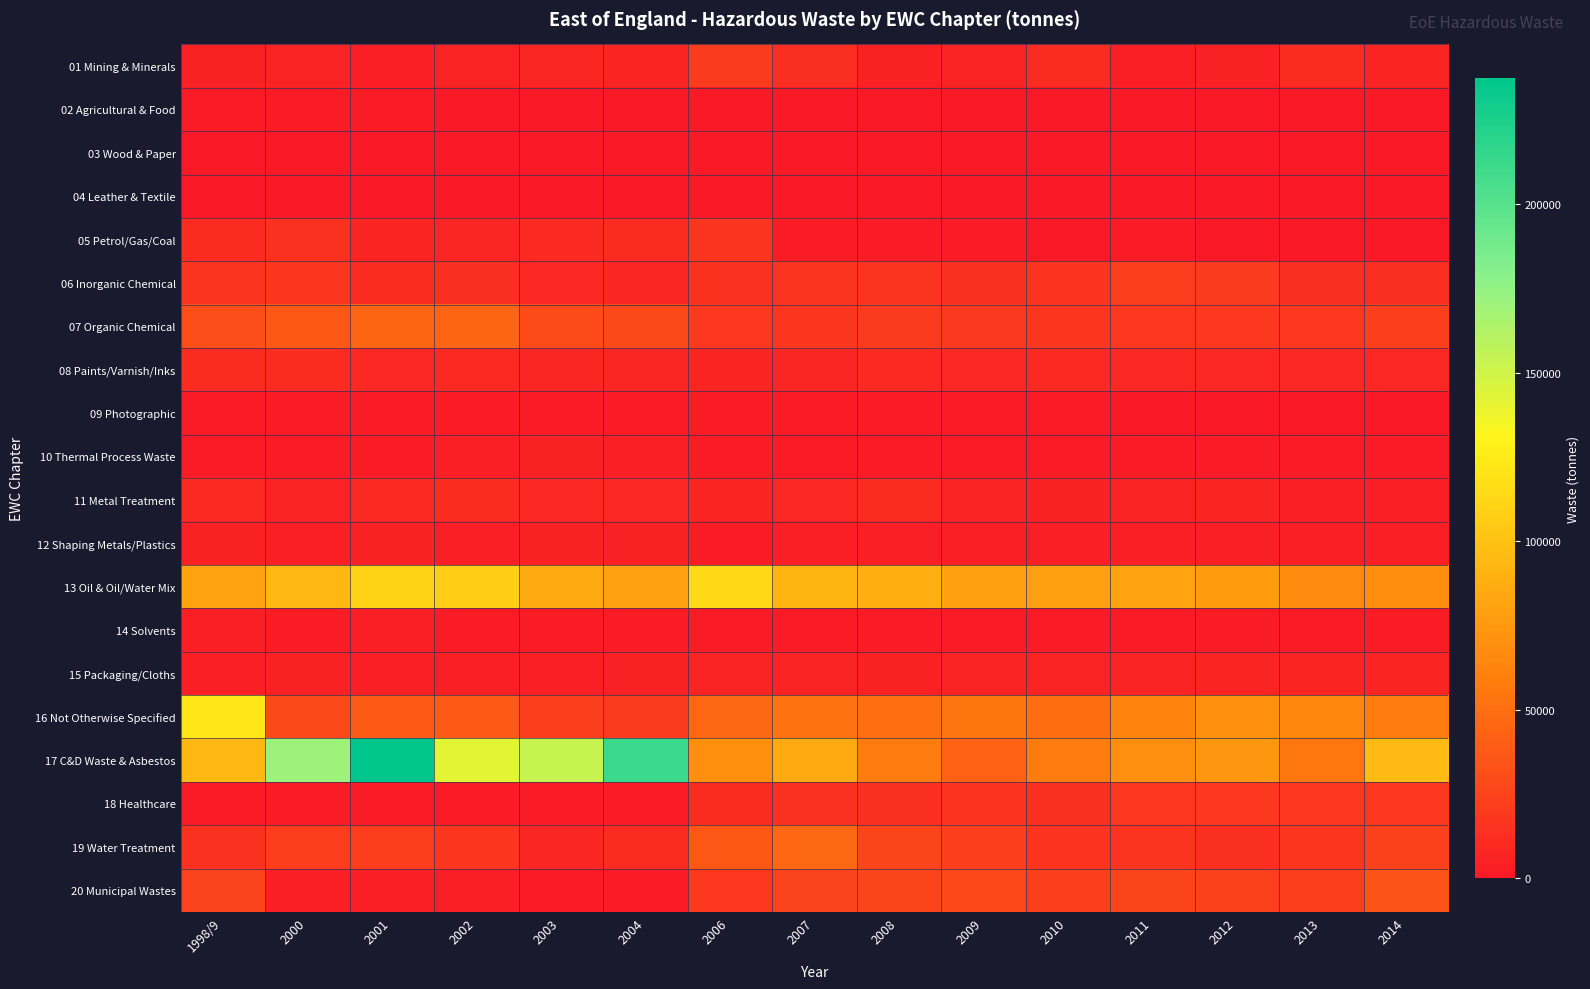

Which series has the largest total across all categories?

17 C&D Waste & Asbestos